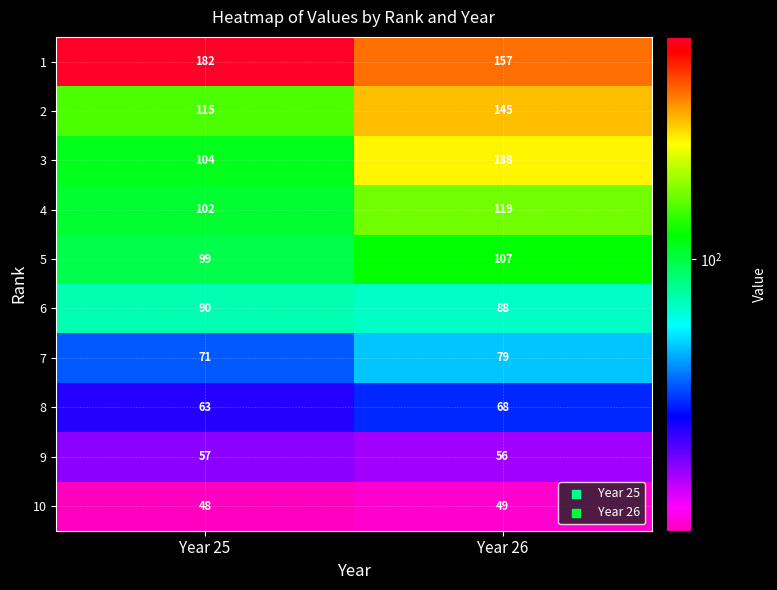

Reading left to right, list all the values displayed in this chart.

1: 182	157
2: 115	145
3: 104	138
4: 102	119
5: 99	107
6: 90	88
7: 71	79
8: 63	68
9: 57	56
10: 48	49